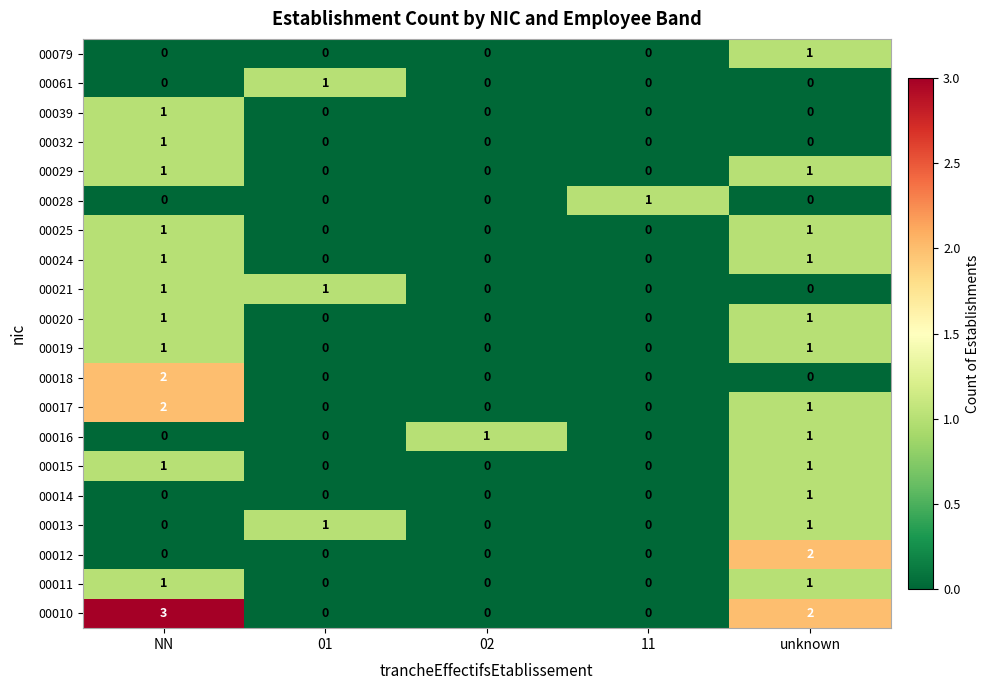

What is the sum of the 00010 values at NN and 11?

3